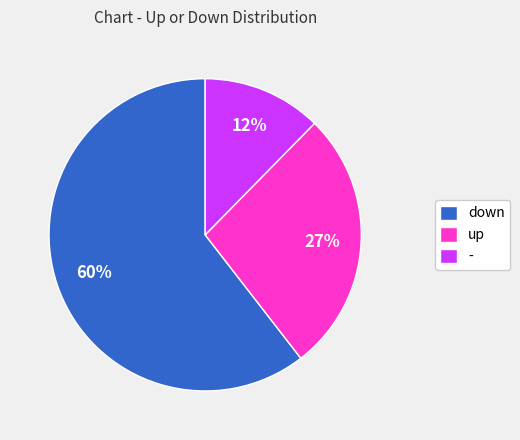

Is it true that up is 17% of the pie?

False